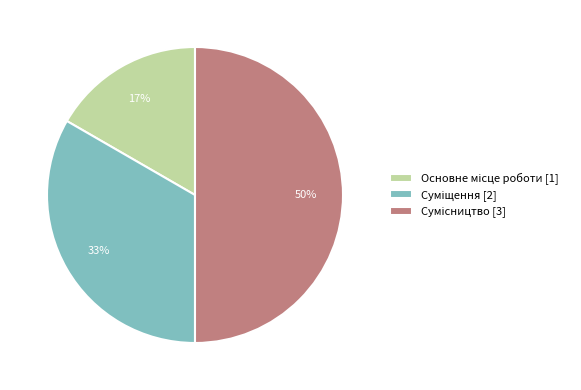

To the nearest percent, what is the difference between the largest and smallest slice percentages?

33%